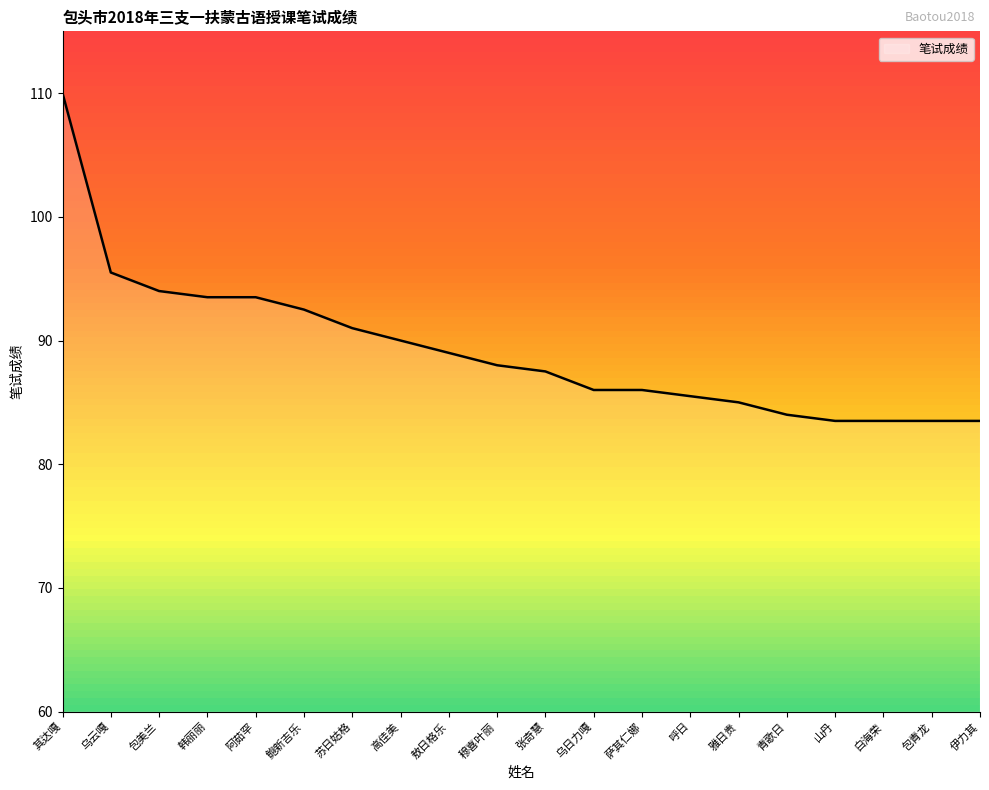

Reading left to right, extract all data points from this chart.

其达嘎=110.0	乌云嘎=95.5	包美兰=94.0	韩丽丽=93.5	阿茹罕=93.5	鲍新吉乐=92.5	苏日姑格=91.0	高佳美=90.0	敖日格乐=89.0	穆喜叶丽=88.0	张奇慧=87.5	乌日力嘎=86.0	萨其仁娜=86.0	呼日=85.5	雅日贵=85.0	青歌日=84.0	山丹=83.5	白海荣=83.5	包青龙=83.5	伊力其=83.5